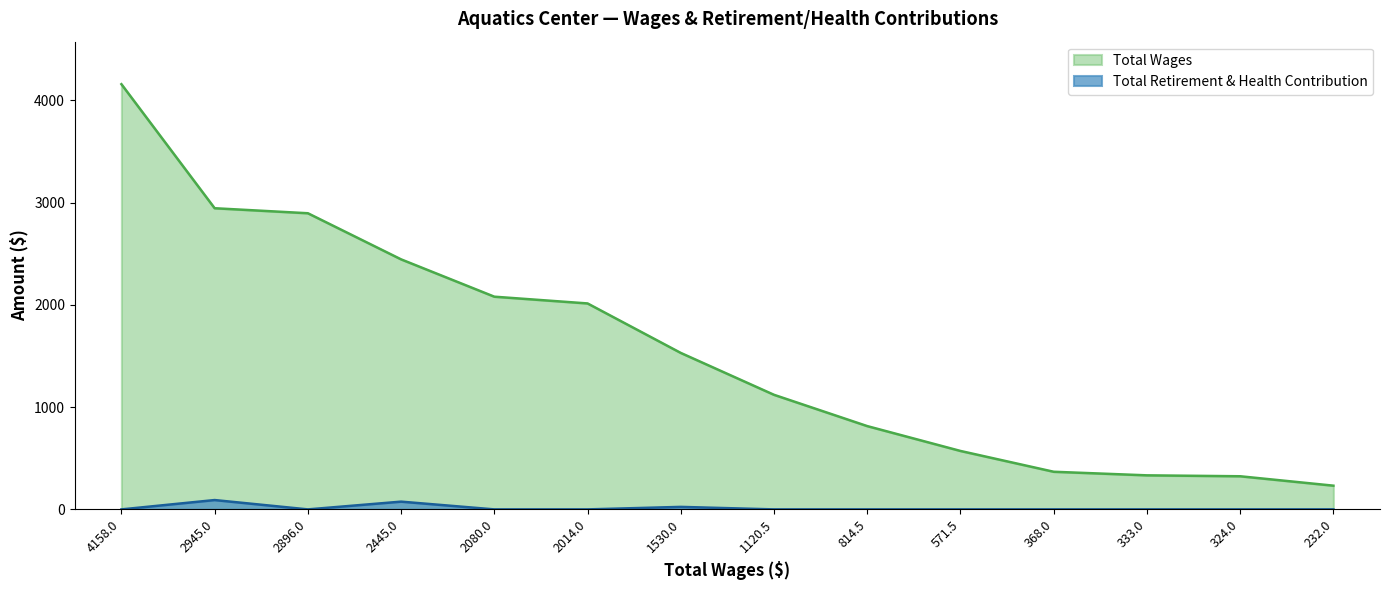

Which series changed the most between 2896.0 and 324.0?

Total Wages